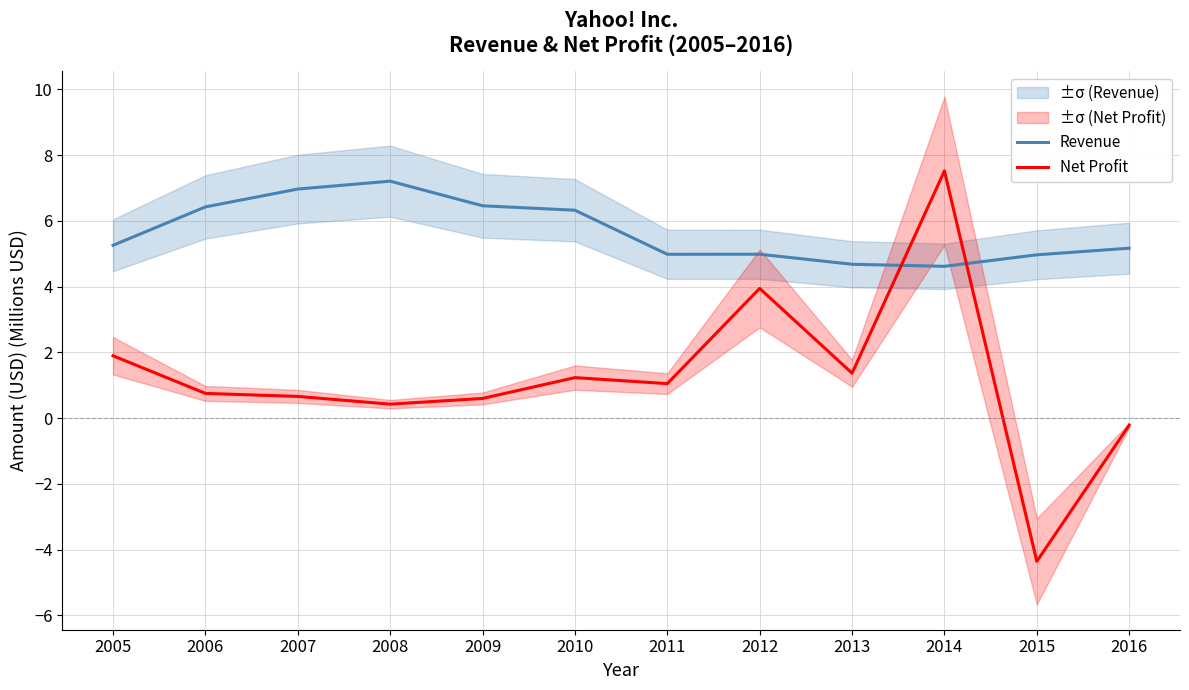

How many interior local peaks does the Net Profit series have?

3